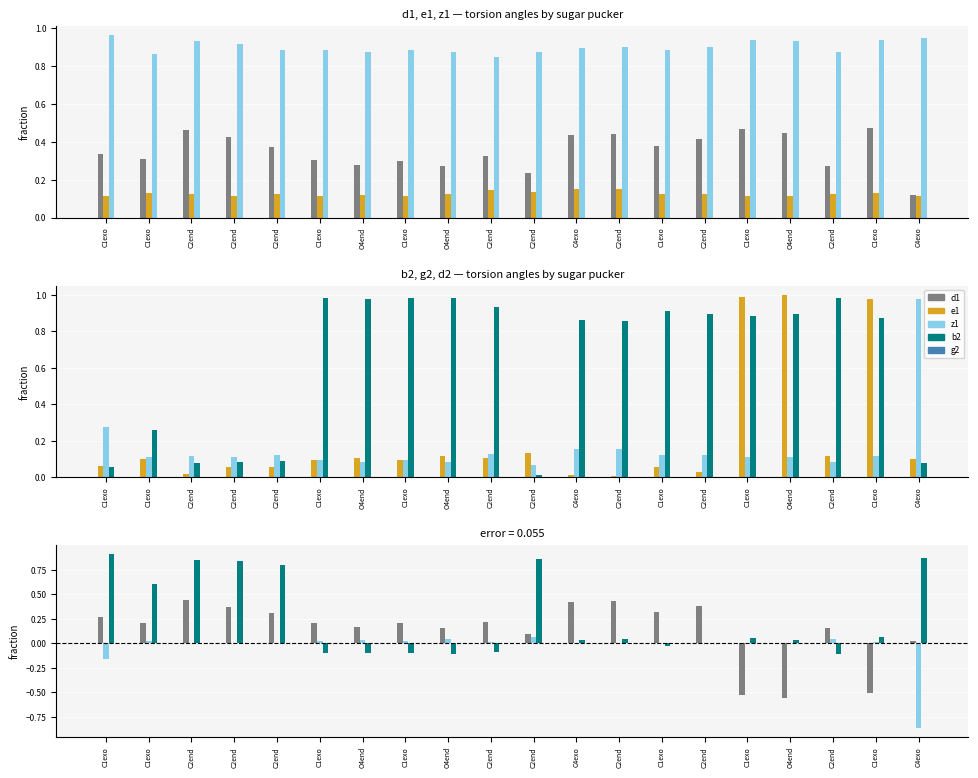

Reading left to right, what are all the values shown in this chart?

d1: 0.3	0.3	0.5	0.4	0.4	0.3	0.3	0.3	0.3	0.3	0.2	0.4	0.4	0.4	0.4	0.5	0.4	0.3	0.5	0.1
e1: 0.1	0.1	0.1	0.1	0.1	0.1	0.1	0.1	0.1	0.1	0.1	0.2	0.2	0.1	0.1	0.1	0.1	0.1	0.1	0.1
z1: 1.0	0.9	0.9	0.9	0.9	0.9	0.9	0.9	0.9	0.9	0.9	0.9	0.9	0.9	0.9	0.9	0.9	0.9	0.9	1.0
b2: 0.1	0.1	0.0	0.1	0.1	0.1	0.1	0.1	0.1	0.1	0.1	0.0	0.0	0.1	0.0	1.0	1.0	0.1	1.0	0.1
g2: 0.3	0.1	0.1	0.1	0.1	0.1	0.1	0.1	0.1	0.1	0.1	0.2	0.2	0.1	0.1	0.1	0.1	0.1	0.1	1.0
d2: 0.1	0.3	0.1	0.1	0.1	1.0	1.0	1.0	1.0	0.9	0.0	0.9	0.9	0.9	0.9	0.9	0.9	1.0	0.9	0.1